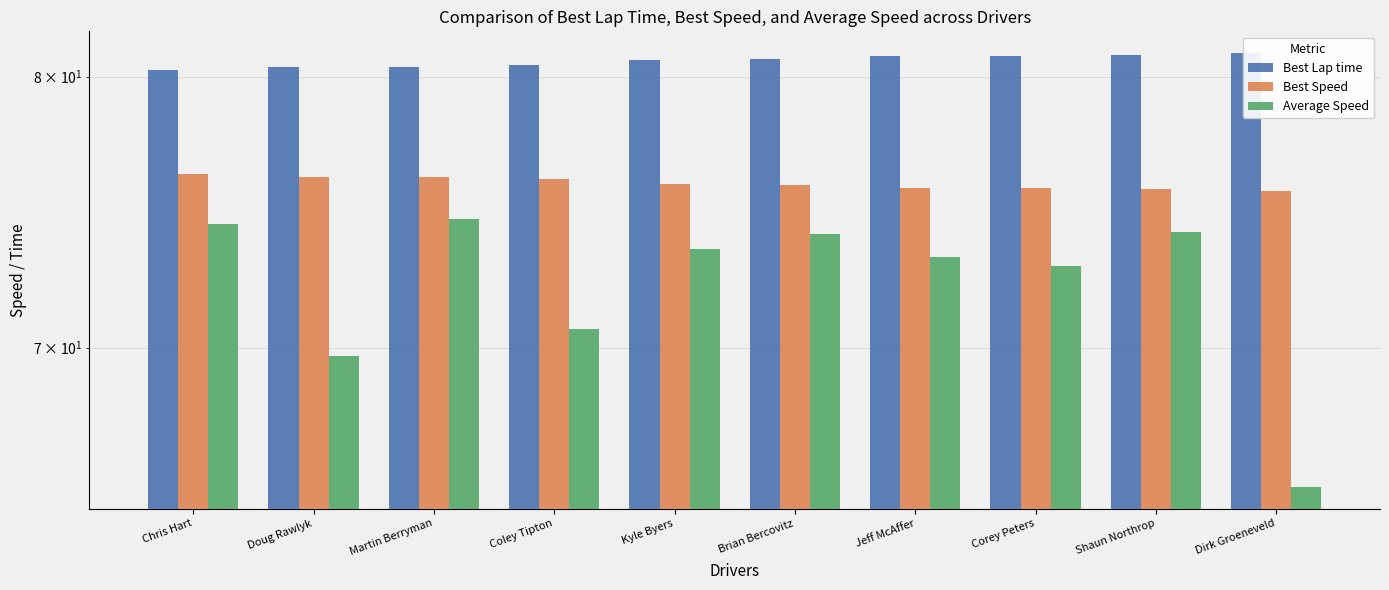

Which series has the largest total across all categories?

Best Lap time